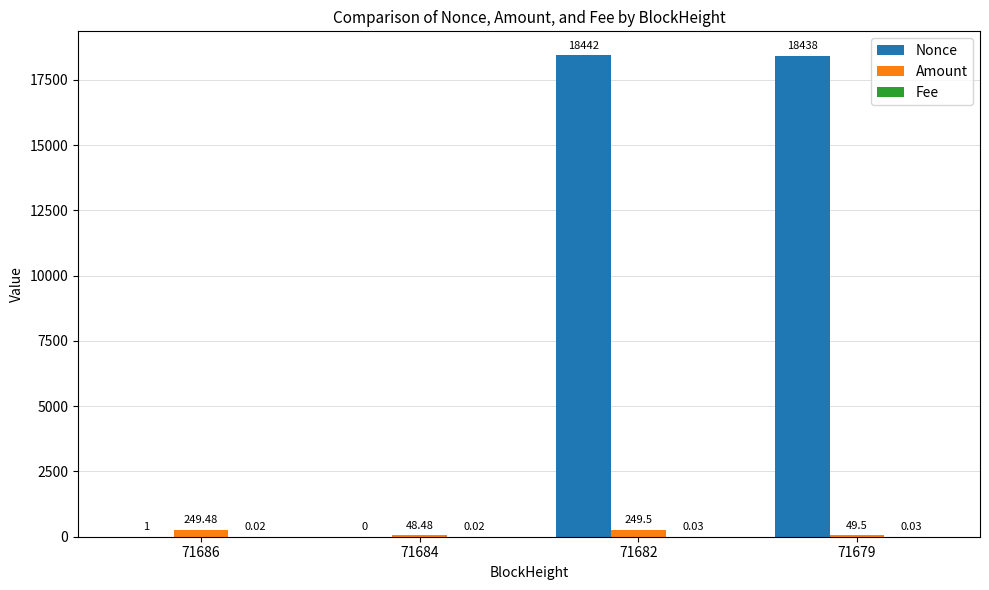

What is the sum of the Amount values at 71679 and 71682?

299.0